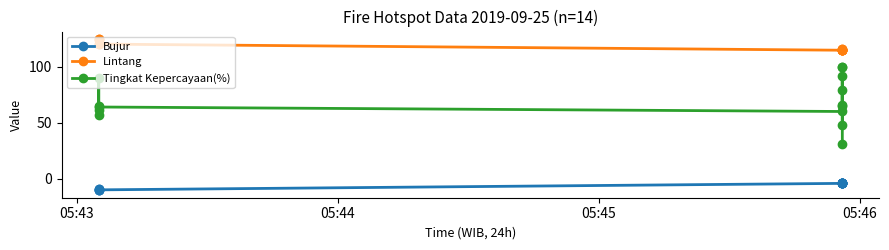

How many data points in Tingkat Kepercayaan(%) are above 65?

6